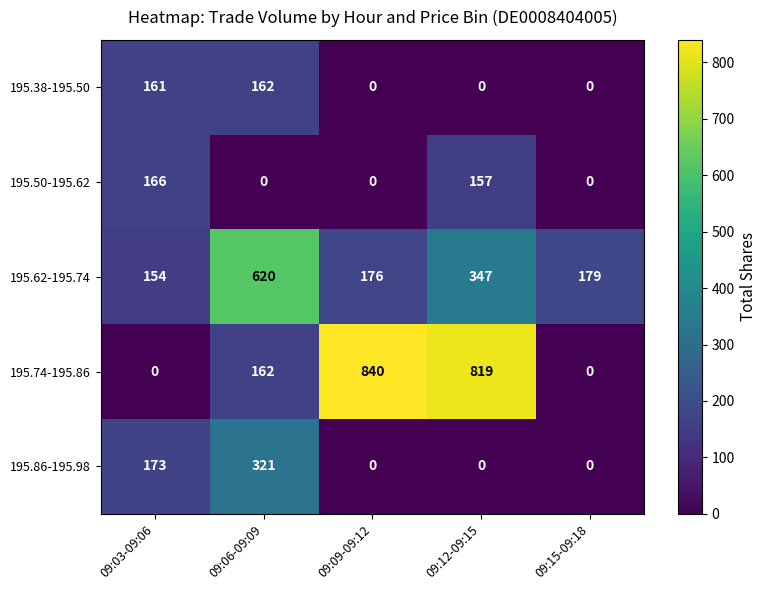

Rank the series by their maximum value, from highest to lowest.

195.74-195.86, 195.62-195.74, 195.86-195.98, 195.50-195.62, 195.38-195.50